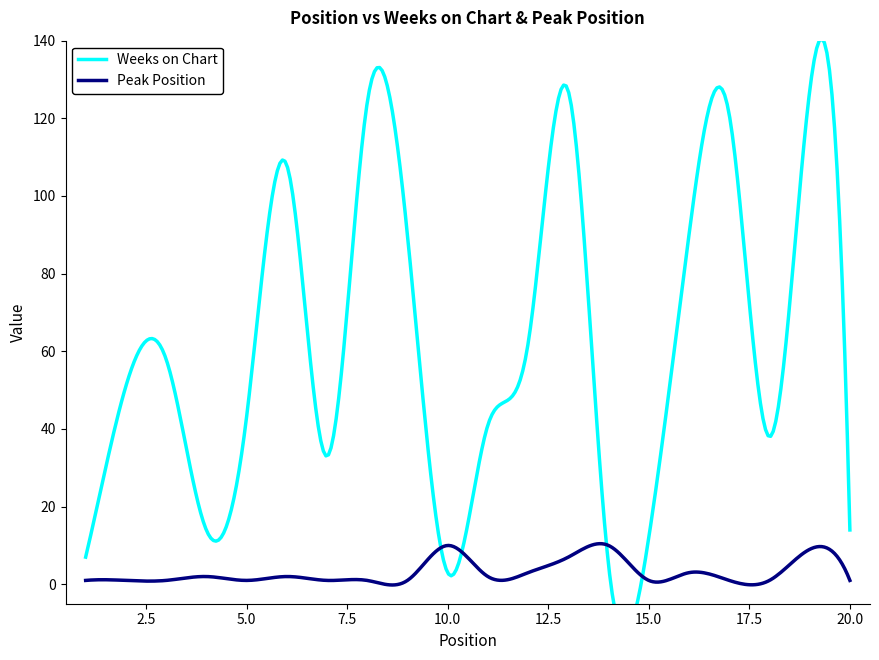

What is the average value of the Weeks on Chart series?

58